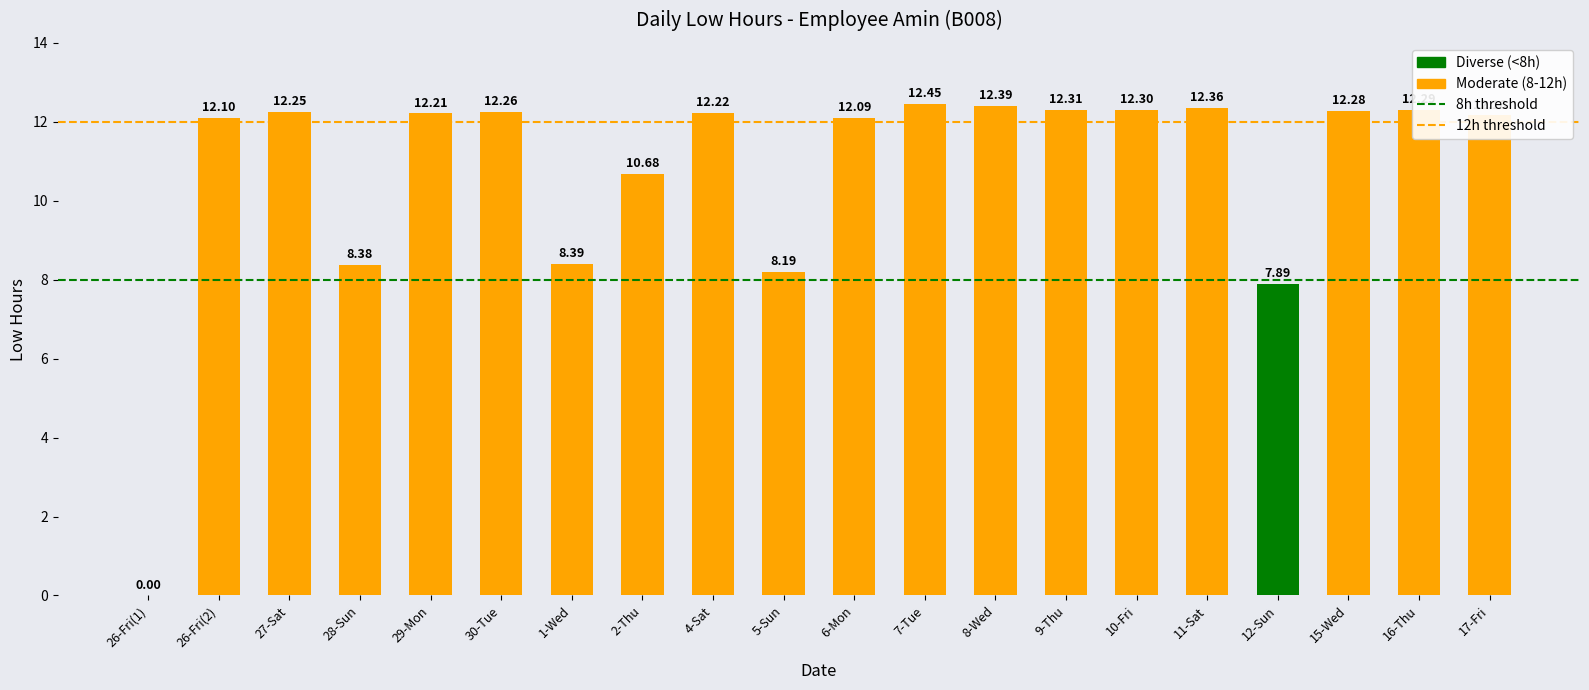

What is the sum of all values?

215.2